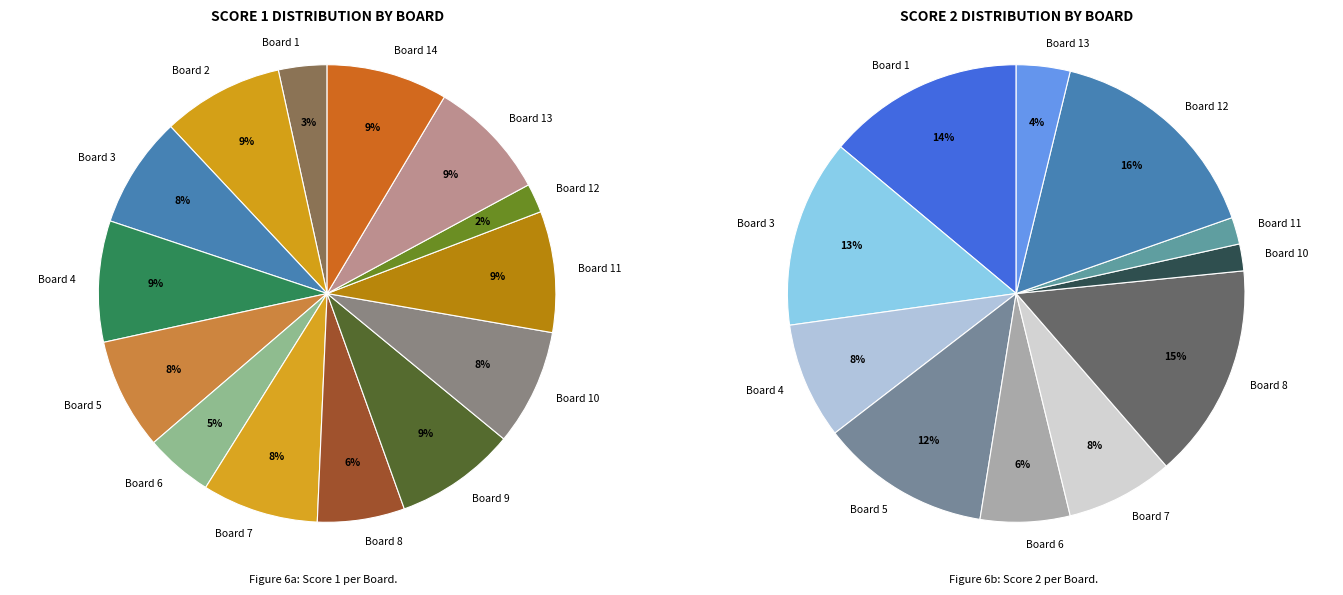

To the nearest percent, what portion does Board 7 represent?

8%